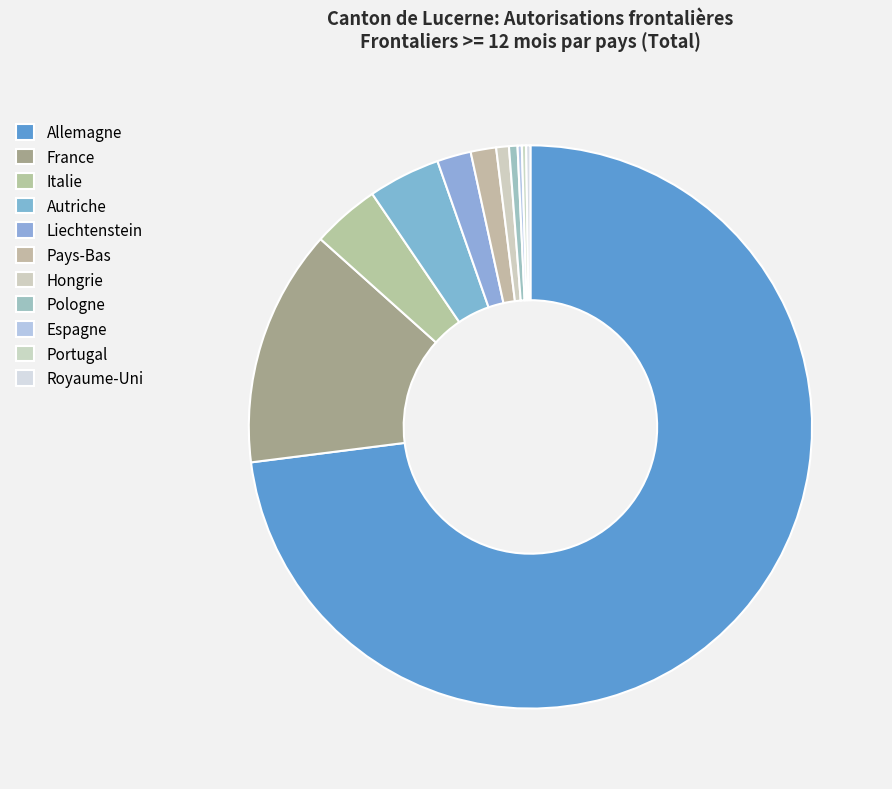

True or false: Pays-Bas accounts for 1% of the total.

True